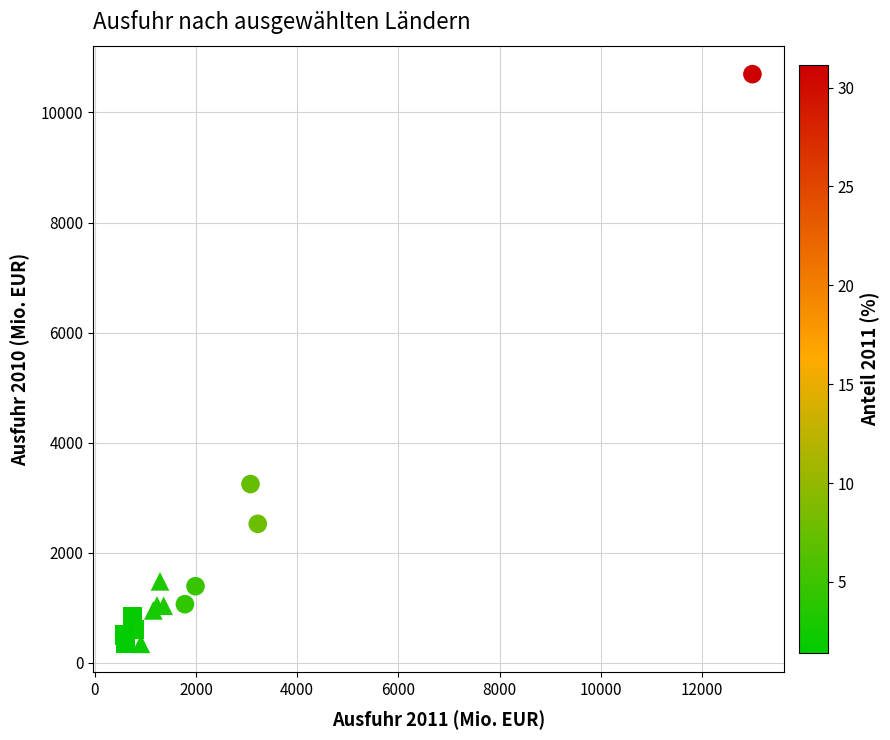

Which series contains the highest Y value?

Top 5